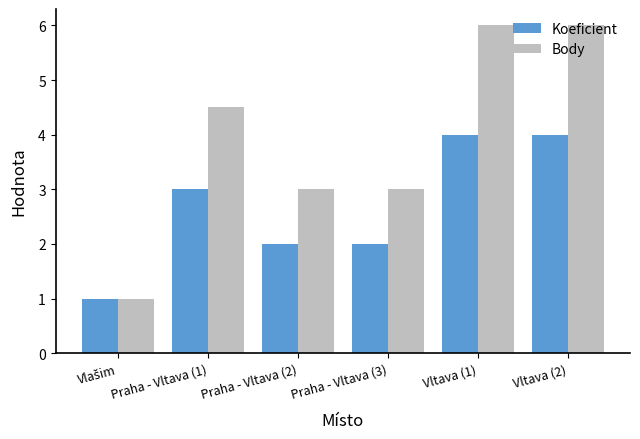

Does the chart contain stacked bars?

No